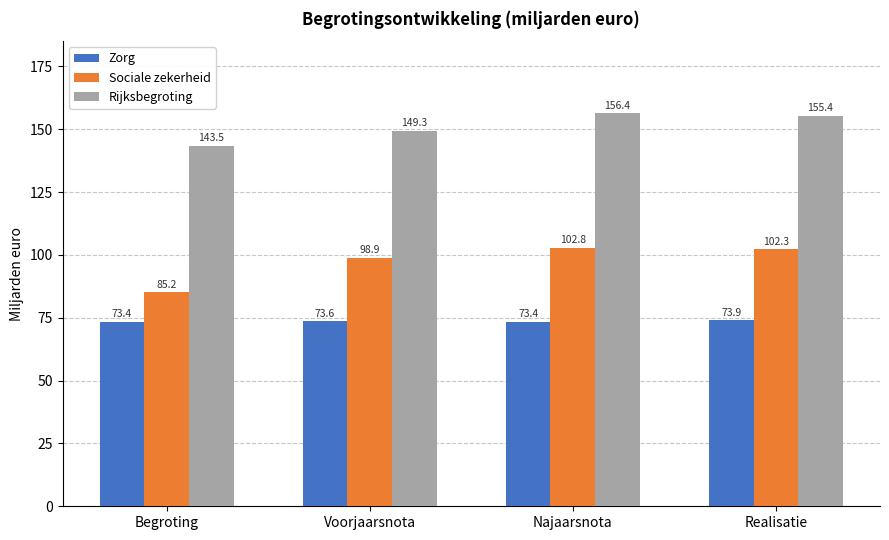

Which series changed the most between Begroting and Realisatie?

Sociale zekerheid